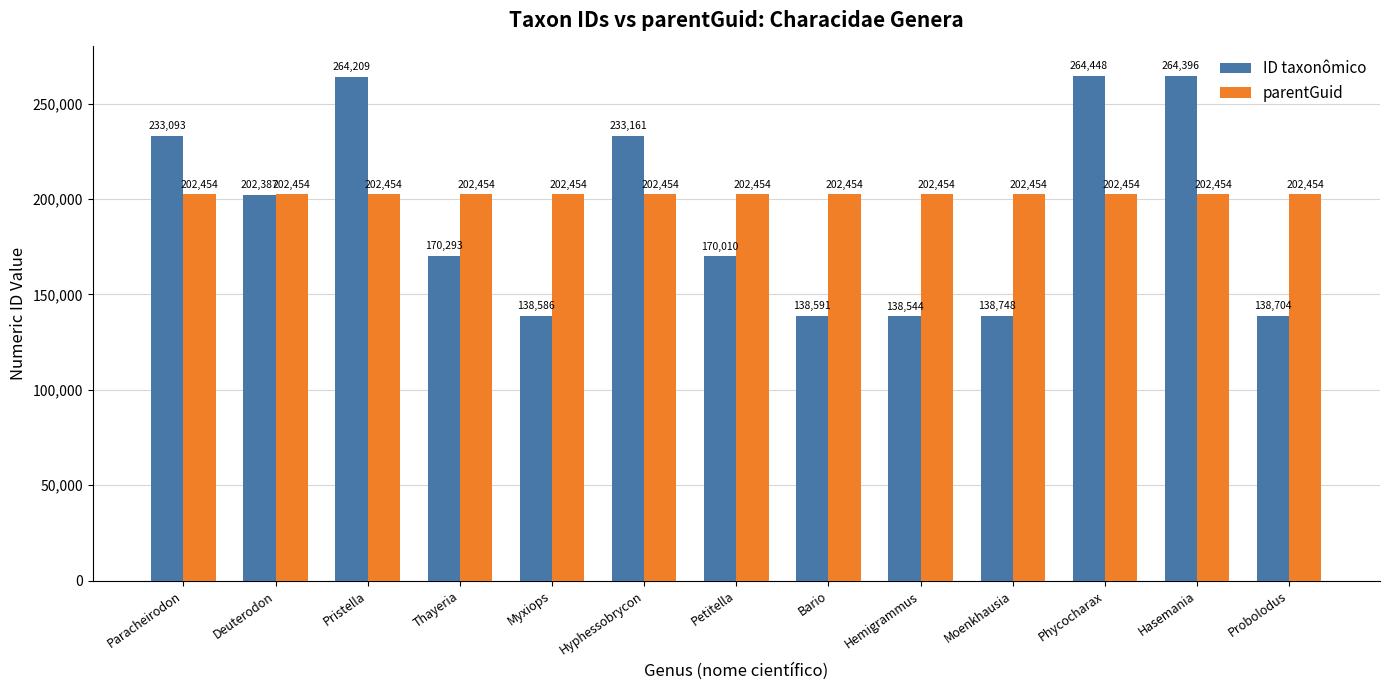

True or false: ID taxonômico has a value of 138704 at Probolodus.

True